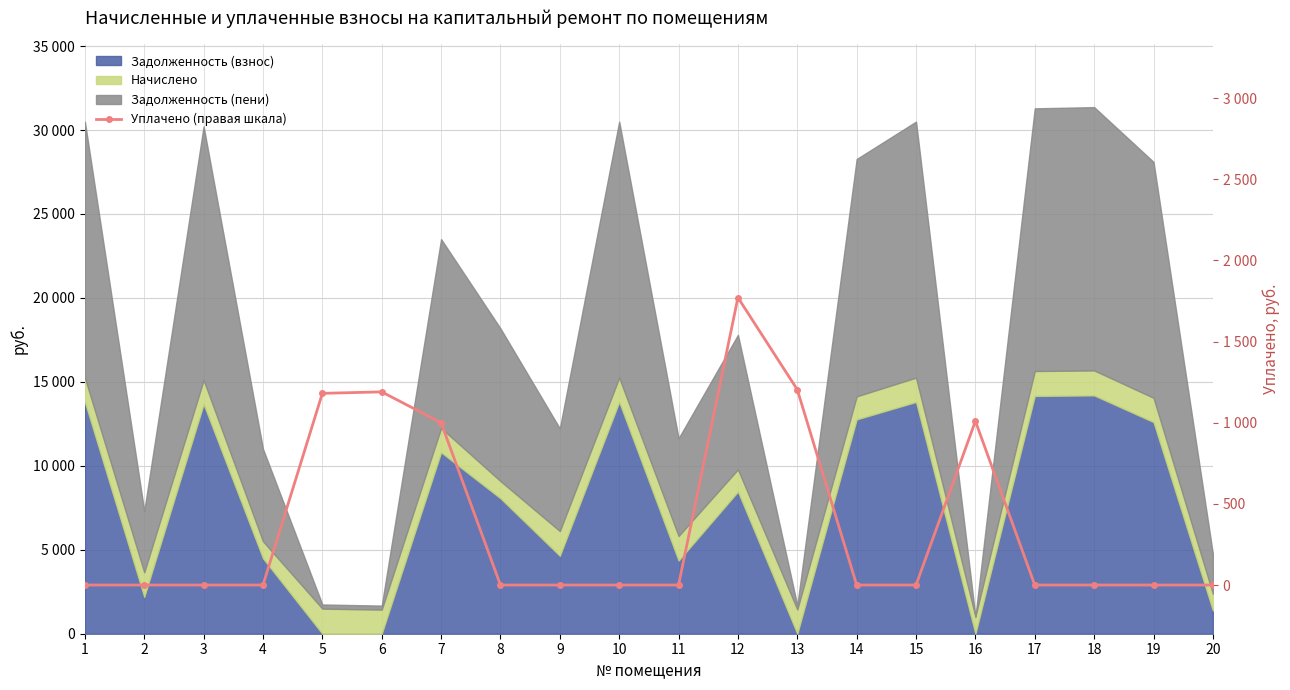

List the labels in order of value, smallest first.

1, 2, 3, 4, 8, 9, 10, 11, 14, 15, 17, 18, 19, 20, 7, 16, 5, 6, 13, 12